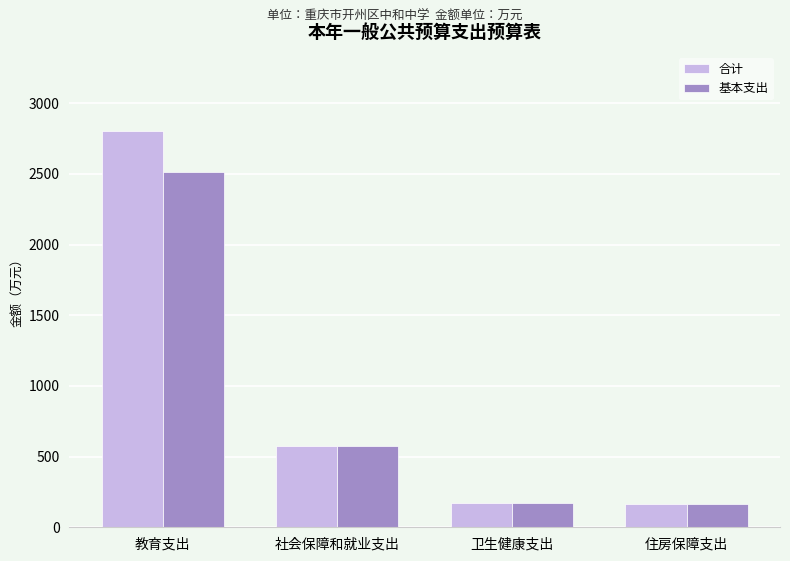

At 教育支出, list the series in order from smallest to largest.

基本支出, 合计